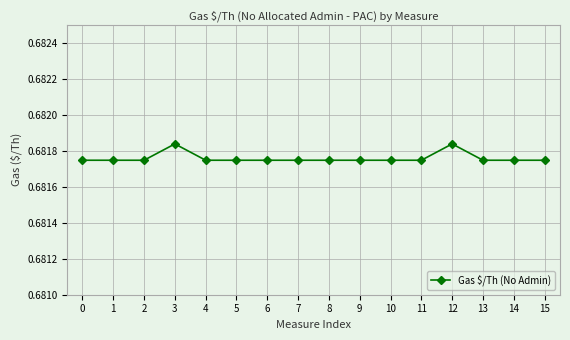

How many values are between 0 and 1?

16